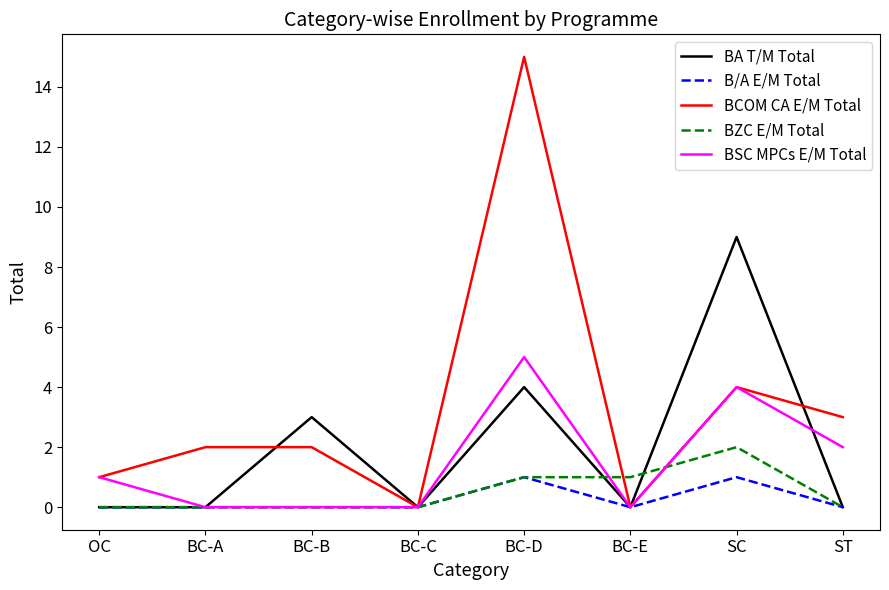

True or false: BZC E/M Total has more than 0 points higher than both neighbors.

True